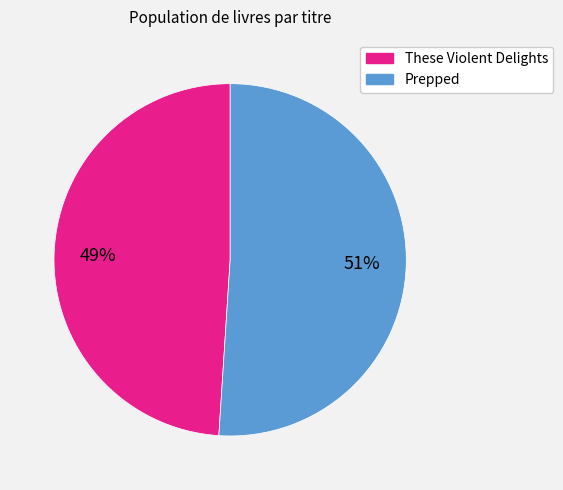

What percentage is the These Violent Delights slice, to the nearest percent?

49%